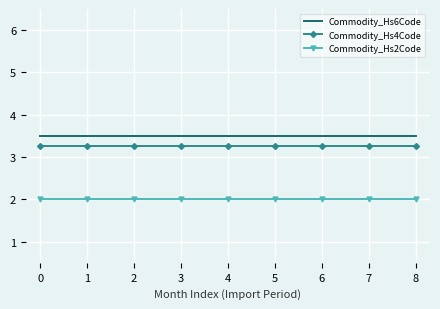

True or false: Commodity_Hs2Code has a value of 0.9 at 1.

False